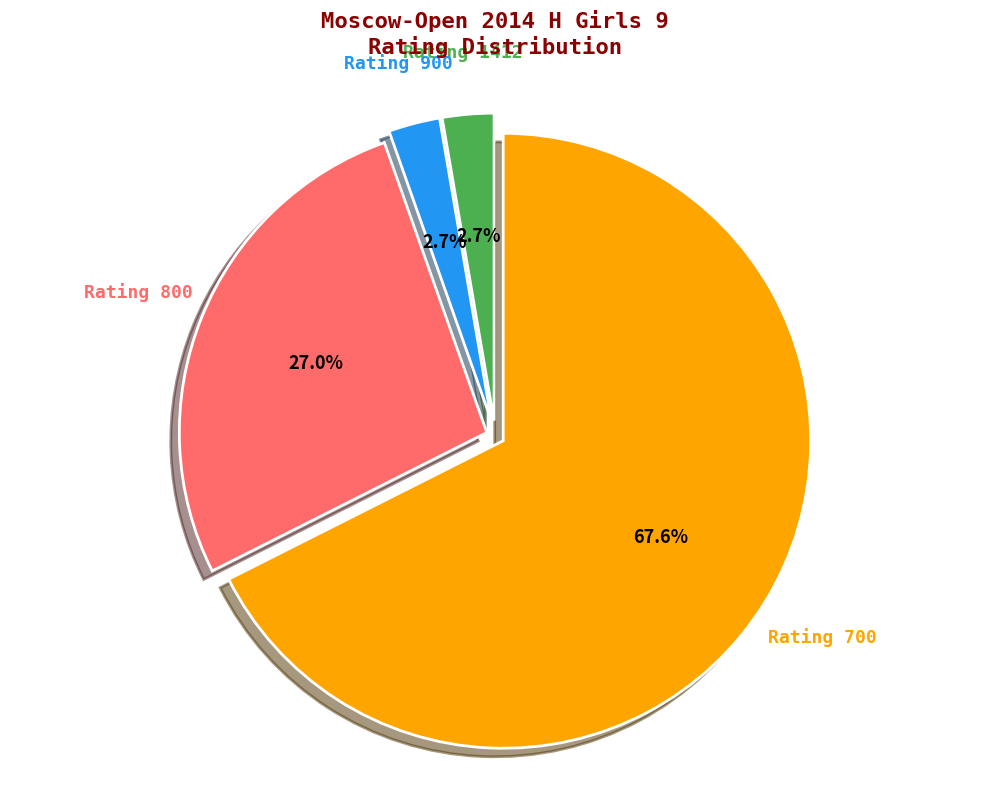

Is there a majority slice in this chart?

Yes